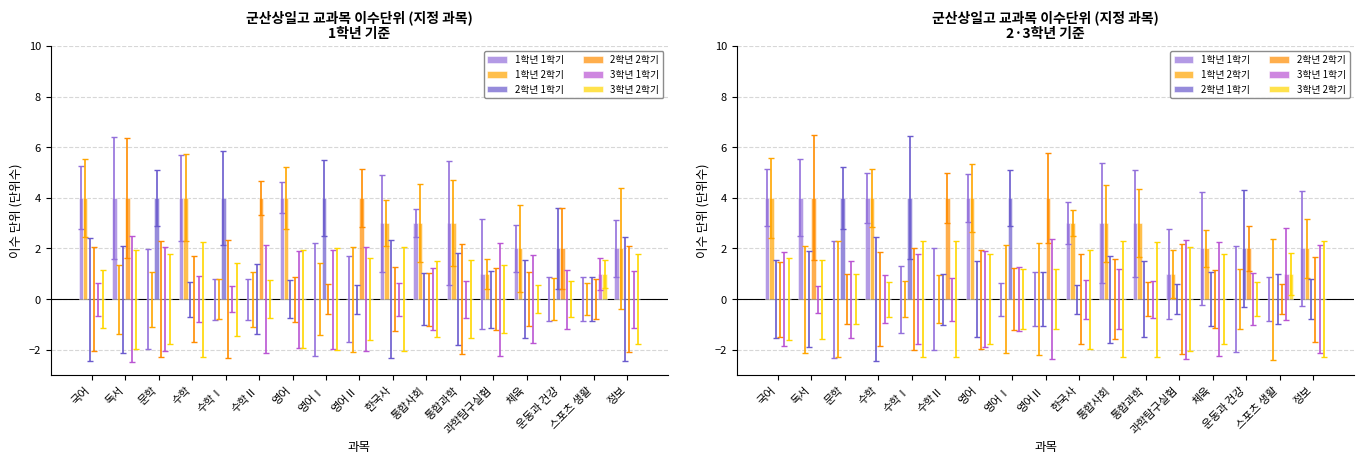

The 3학년 1학기 series shows -1 at 국어. True or false?

False